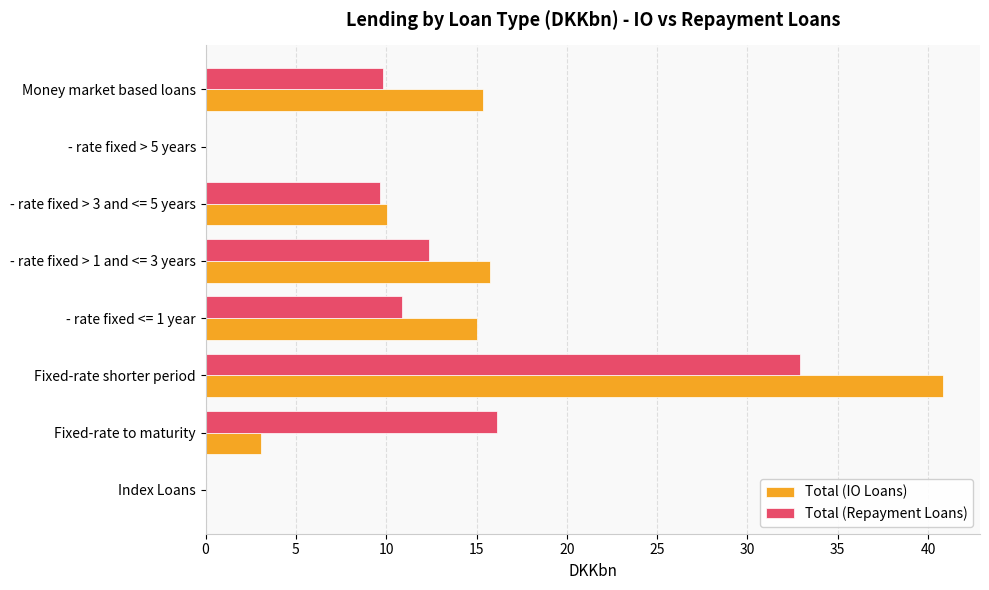

Is it true that Total (IO Loans) equals 26.1 at - rate fixed <= 1 year?

False